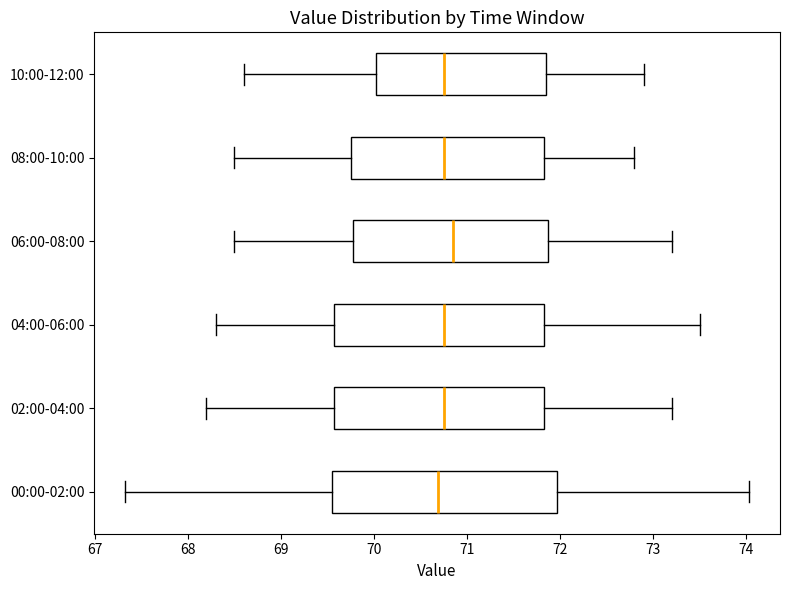

Reading bottom to top, read every box against the x-axis: the position of its median line, the range the box covers, and the ends of its whiskers. The values are not printed on the chart, so give them approximately, as read against the axis.

00:00-02:00: median 70.7, box 69.6 to 72.0, whiskers 67.3 to 74.0
02:00-04:00: median 70.8, box 69.6 to 71.8, whiskers 68.2 to 73.2
04:00-06:00: median 70.8, box 69.6 to 71.8, whiskers 68.3 to 73.5
06:00-08:00: median 70.9, box 69.8 to 71.9, whiskers 68.5 to 73.2
08:00-10:00: median 70.8, box 69.8 to 71.8, whiskers 68.5 to 72.8
10:00-12:00: median 70.8, box 70.0 to 71.9, whiskers 68.6 to 72.9